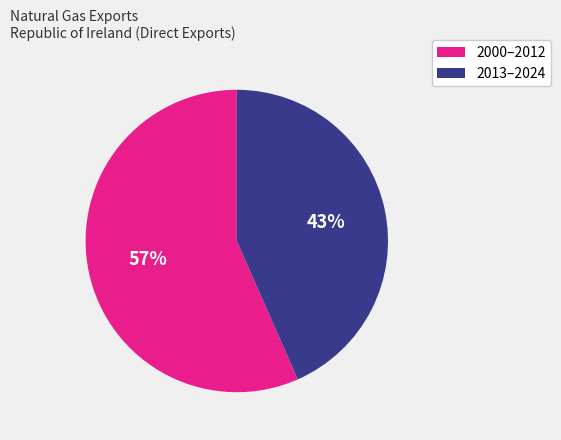

Which slice is the smallest?

2013–2024